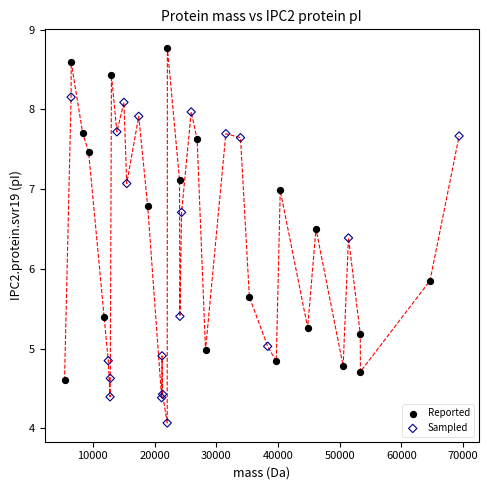

Which series contains the lowest Y value?

Sampled